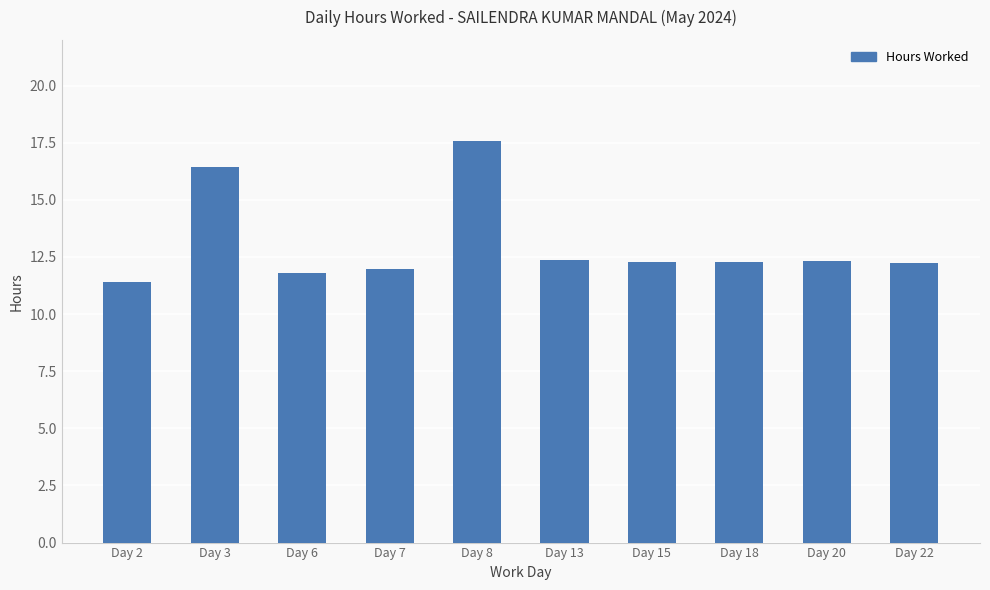

What value does the data have at Day 8?

17.6